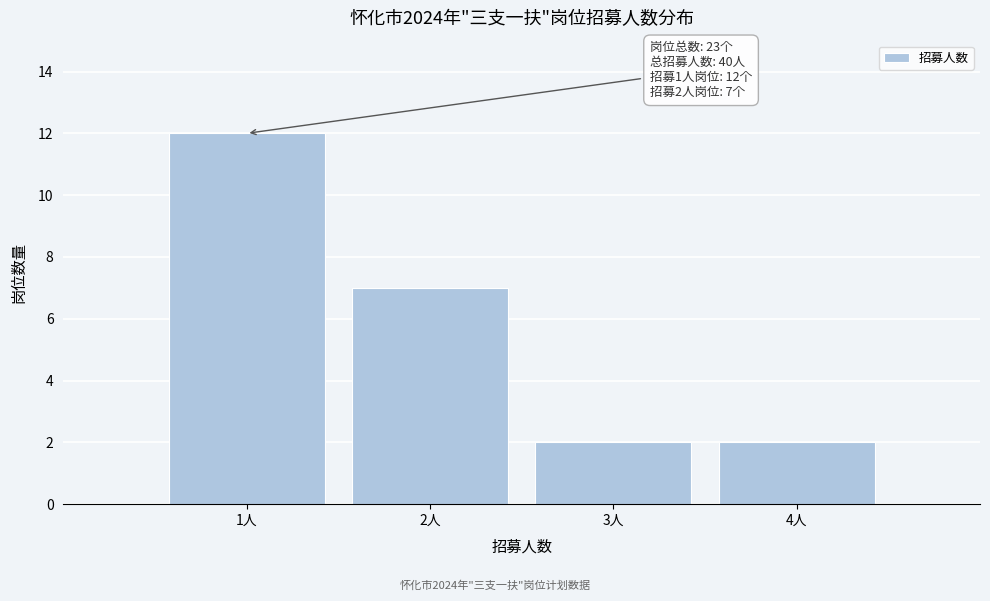

Which range on the x-axis has the tallest bar?

0.5 to 1.5